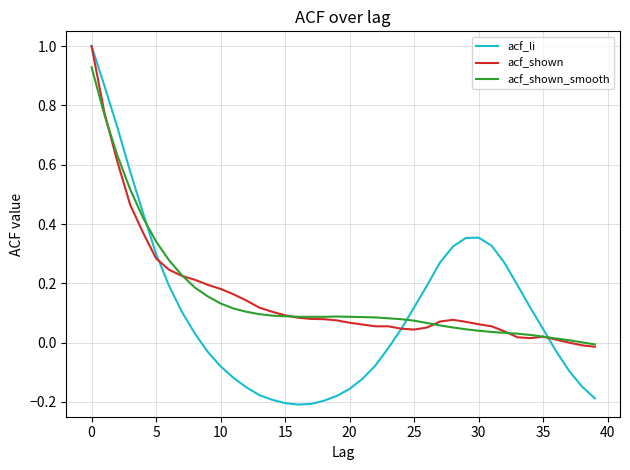

Which series has the widest spread of values?

acf_li